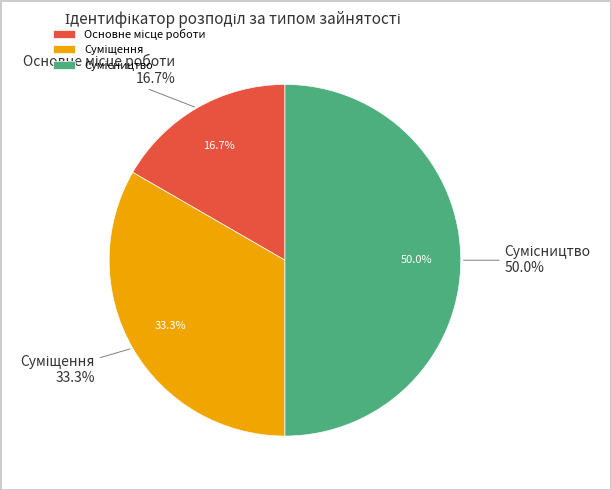

Count the number of slices in the pie.

3